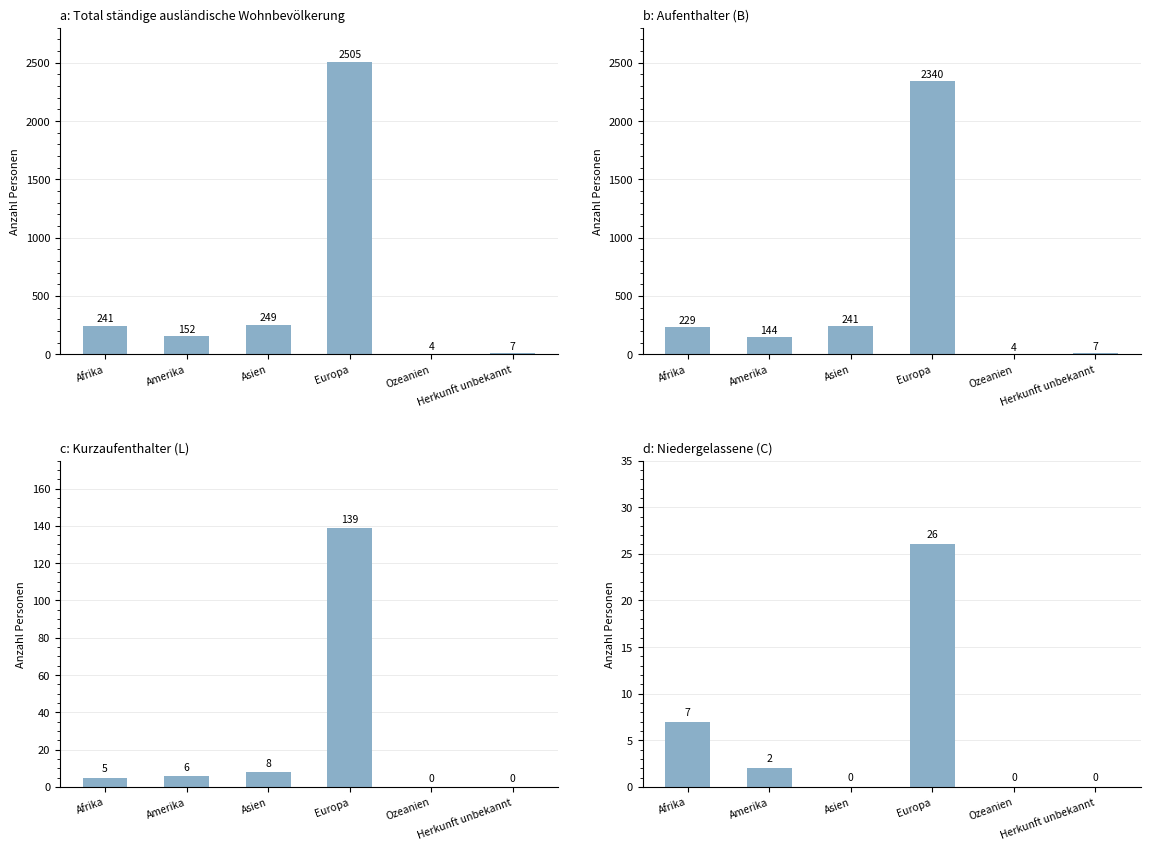

Which series has the largest total across all categories?

Total